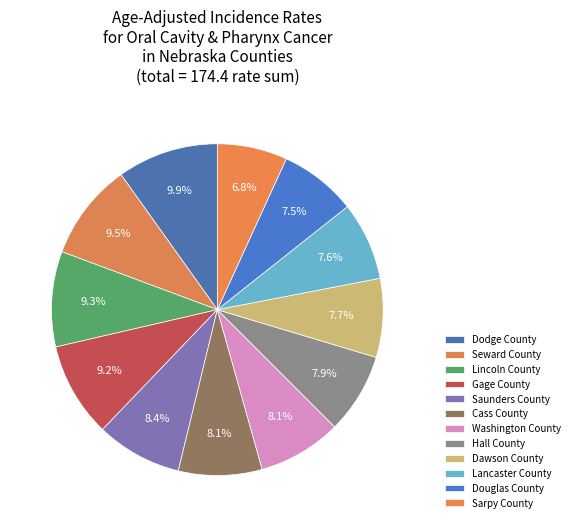

To the nearest percent, what portion does Gage County represent?

9%